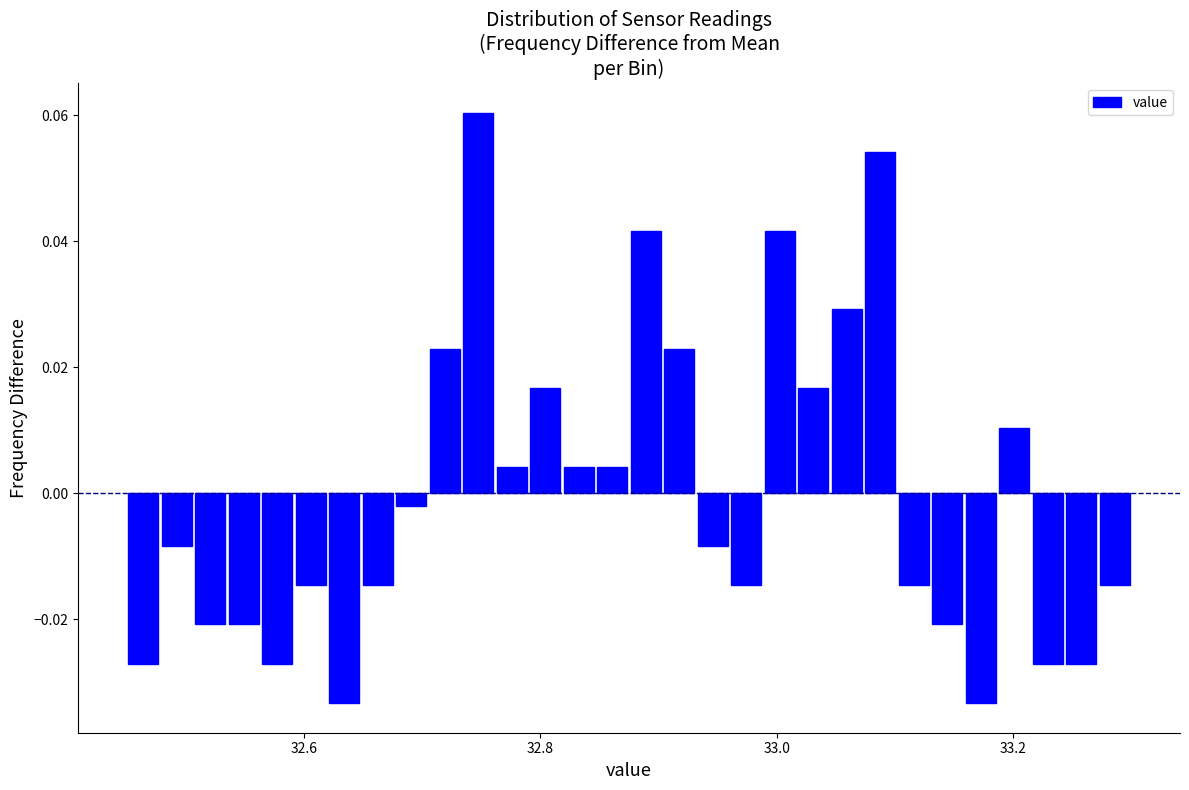

Around what value on the x-axis is the tallest bar? Give the approximate position of its centre, as read against the axis.

32.74